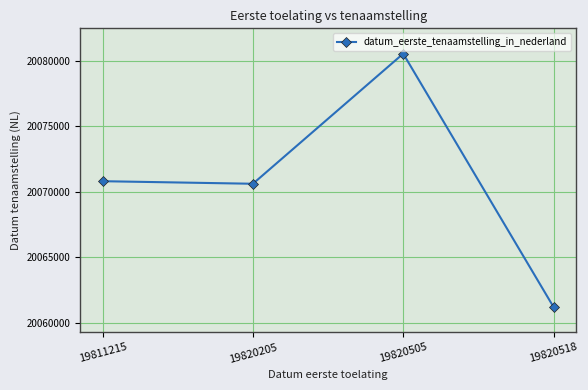

How many lines are shown in the chart?

1